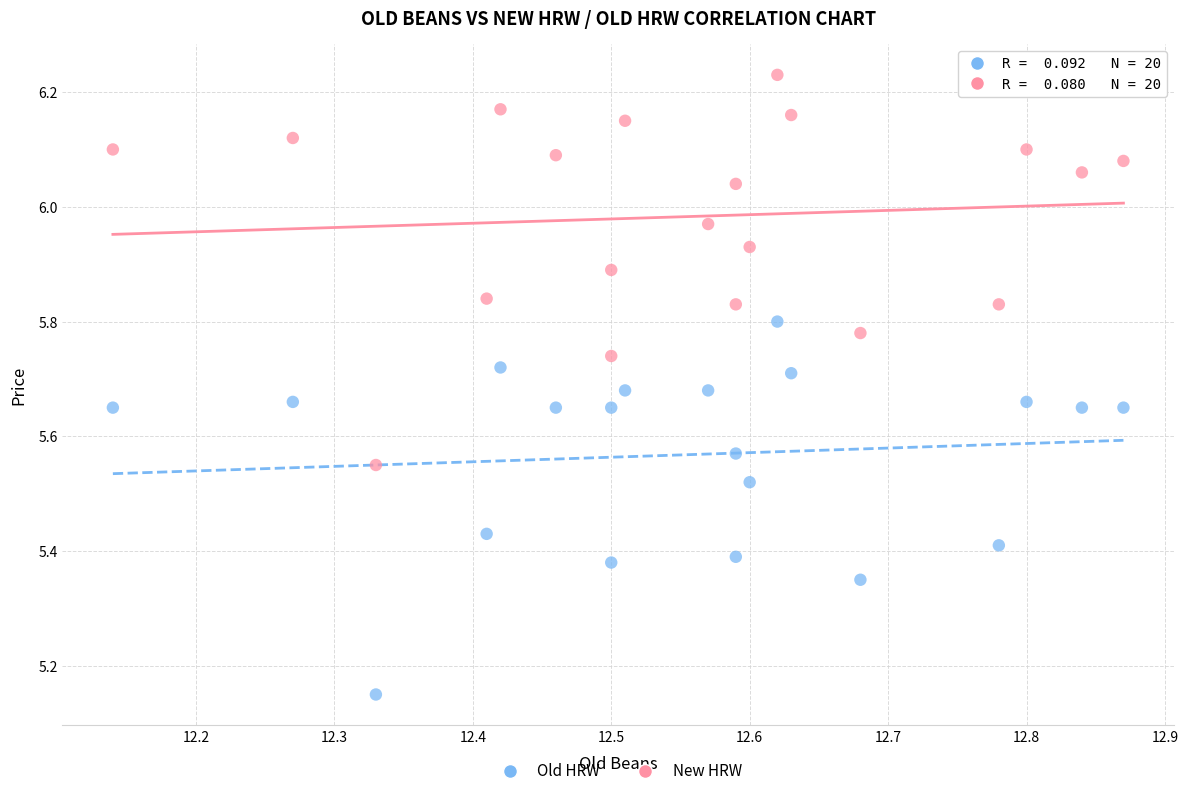

Which series reaches the maximum Y coordinate?

New HRW